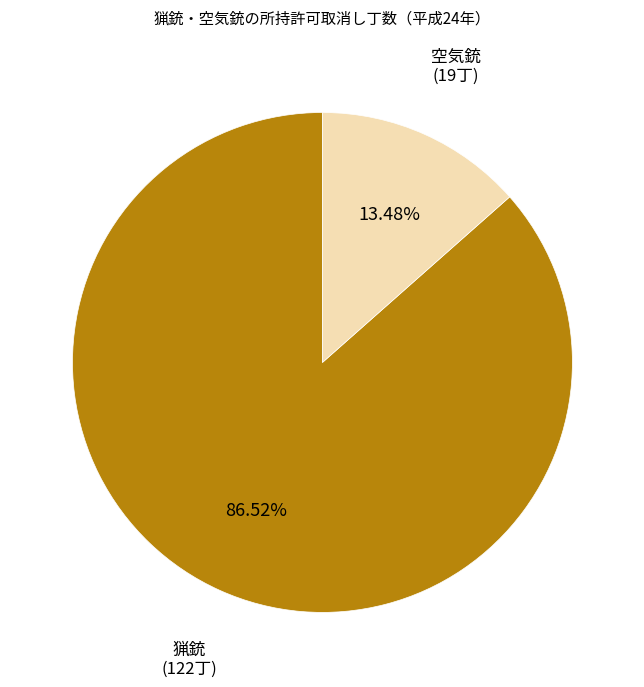

To the nearest percent, what is the average slice percentage?

50%